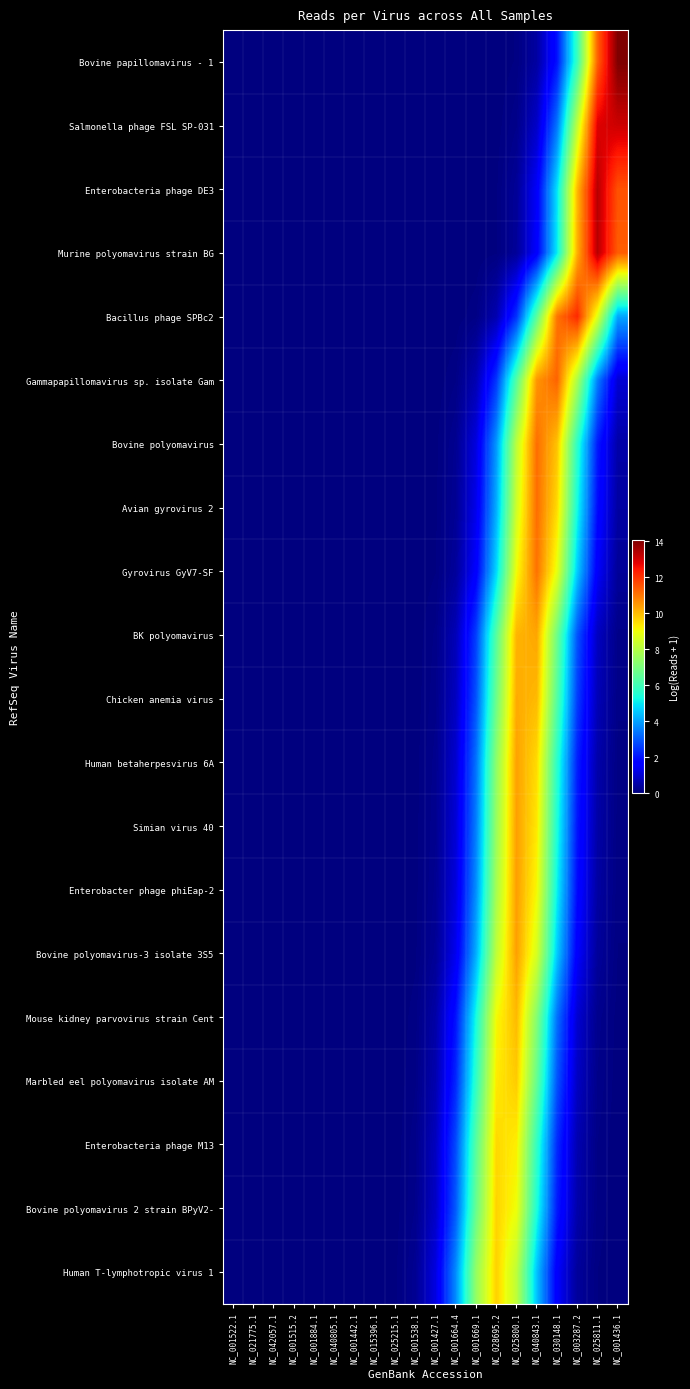

At which category is the sum across all series the highest?

NC_025800.1